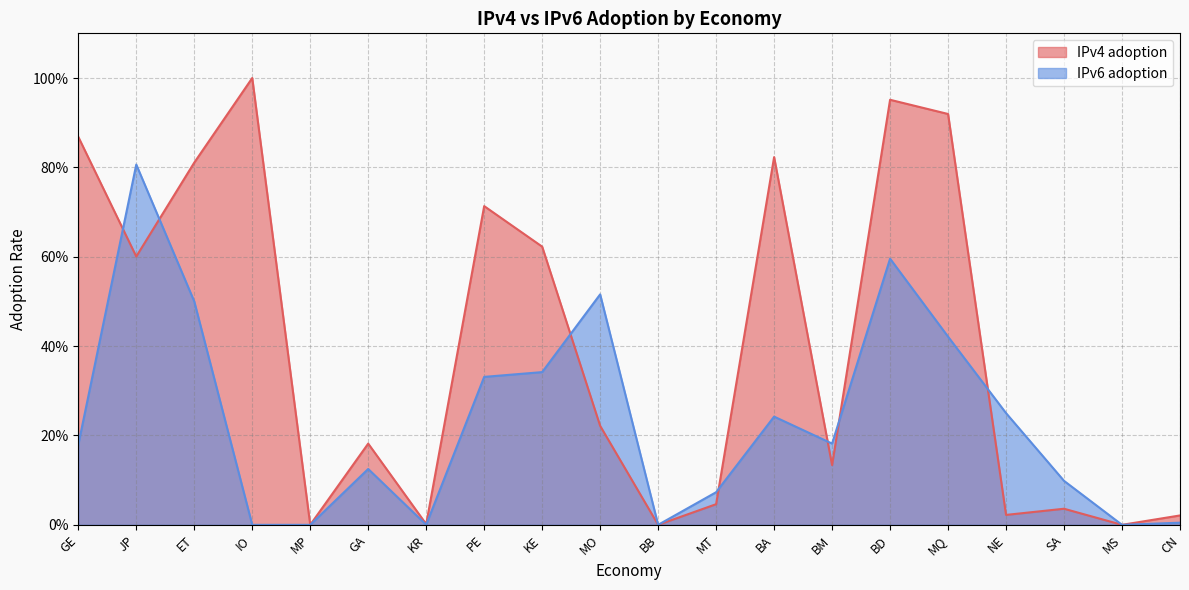

What are all the series names shown in the legend?

IPv4 adoption, IPv6 adoption